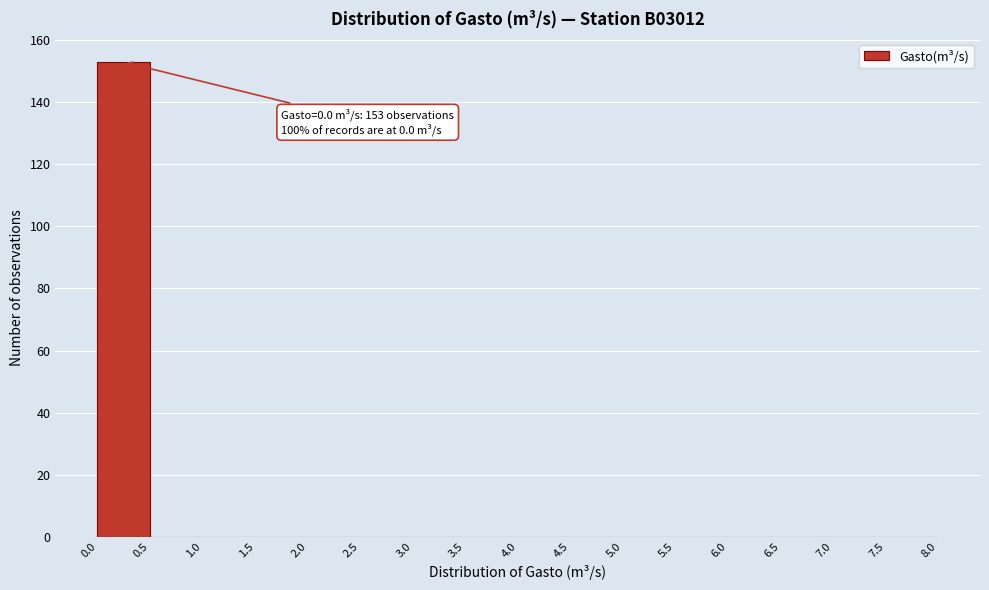

Over which range of the x-axis is the bar tallest?

0.0 to 0.5